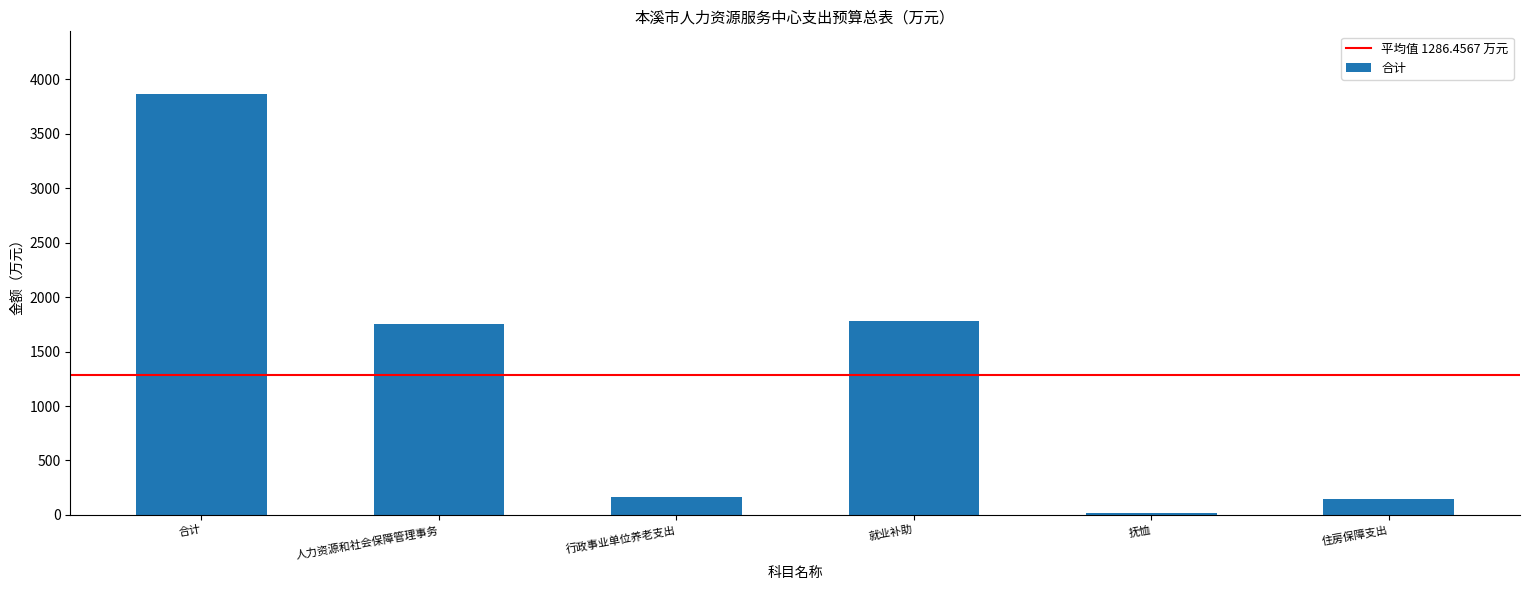

What is the difference between the second highest and second lowest values?

1637.6